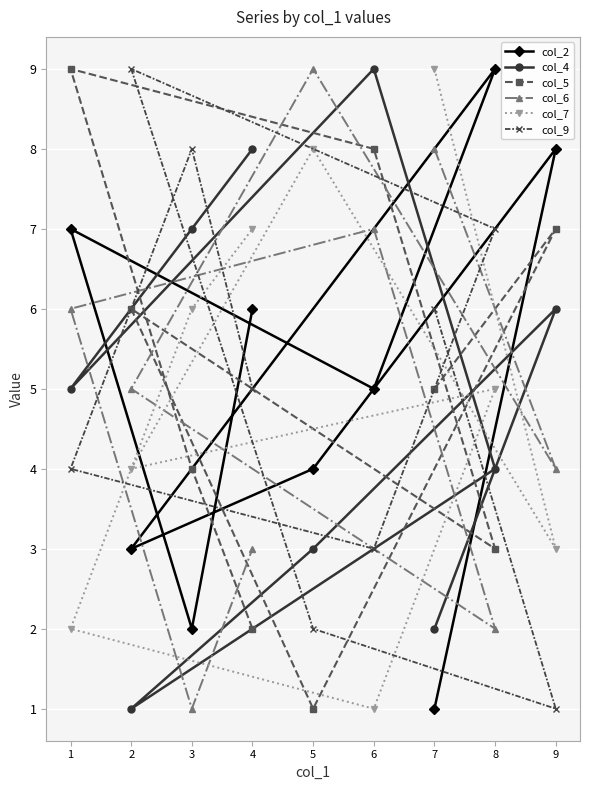

What is the difference between the maximum and minimum values in the col_9 series?

8